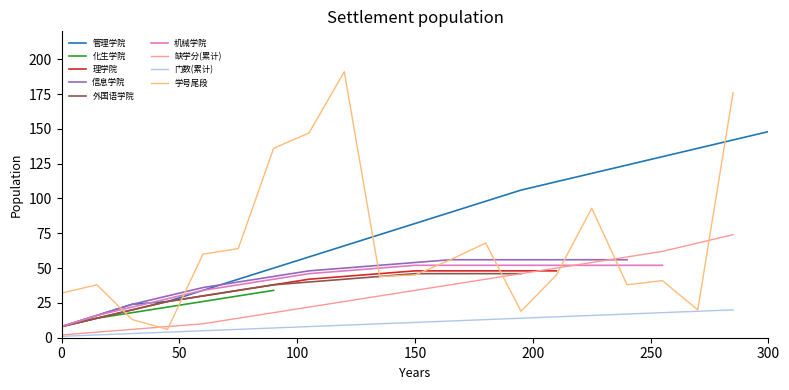

Does the chart display data point markers on the line(s)?

No